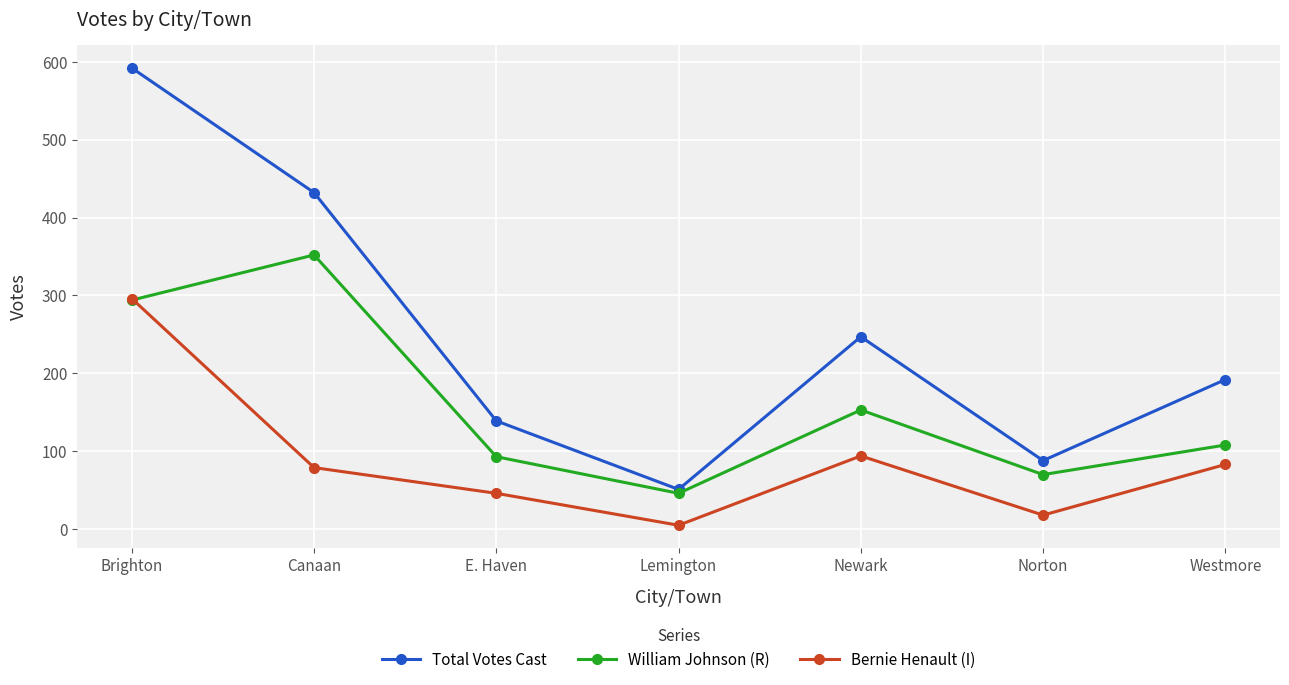

Which series has the largest total across all categories?

Total Votes Cast